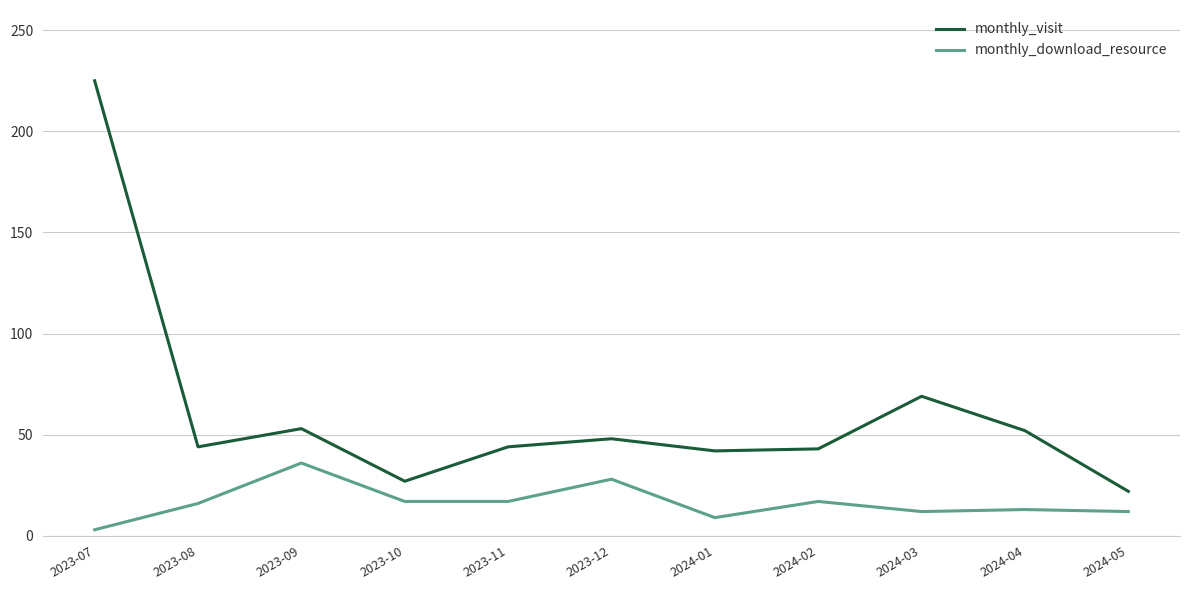

What are all the series names shown in the legend?

monthly_visit, monthly_download_resource